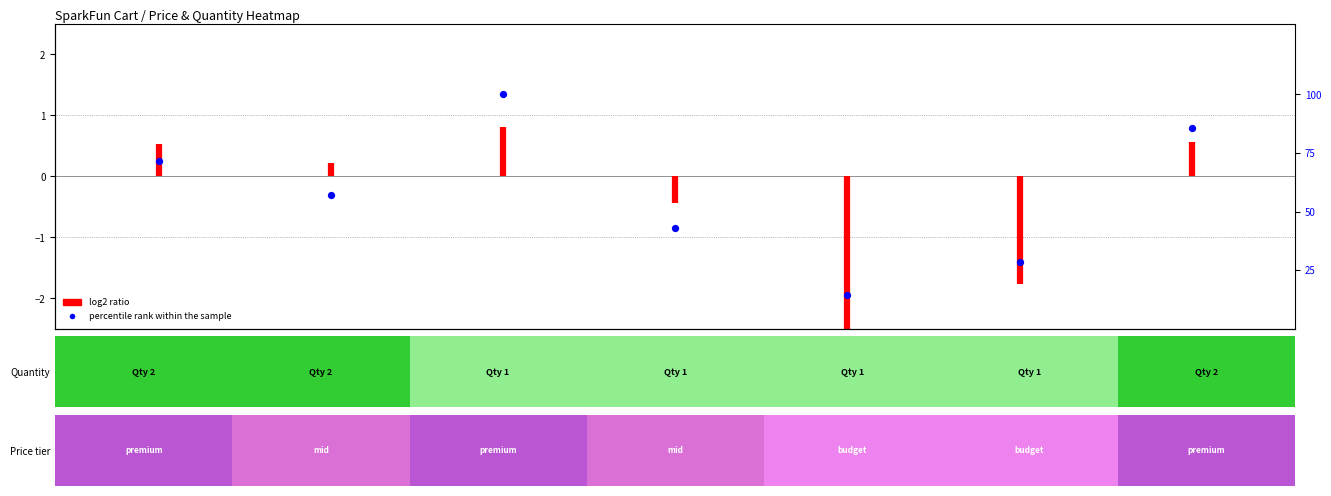

True or false: the data shows 57.1 at DEV-11113.

True